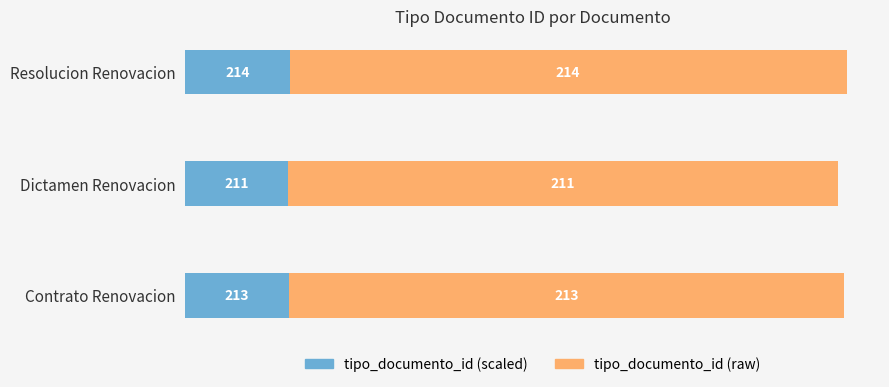

The tipo_documento_id (scaled) series shows 40.0 at Resolucion Renovacion. True or false?

True